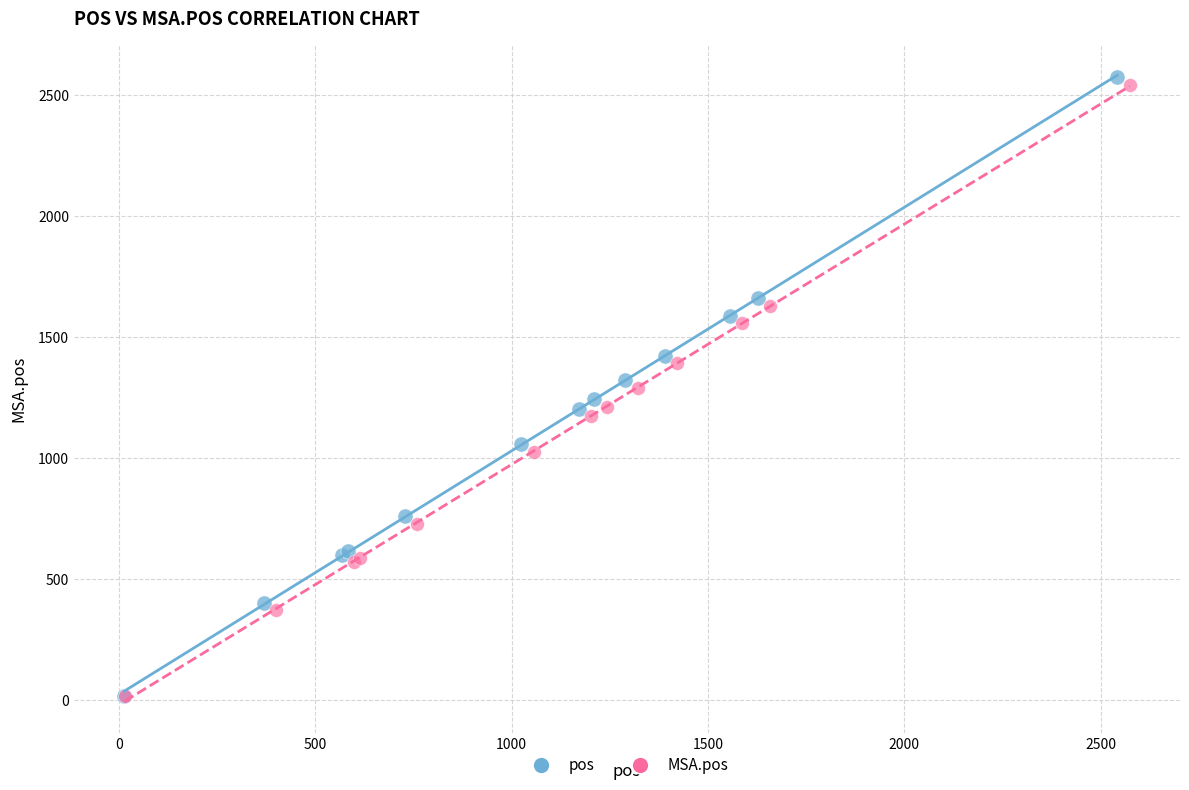

Which series has the widest spread of Y values?

pos